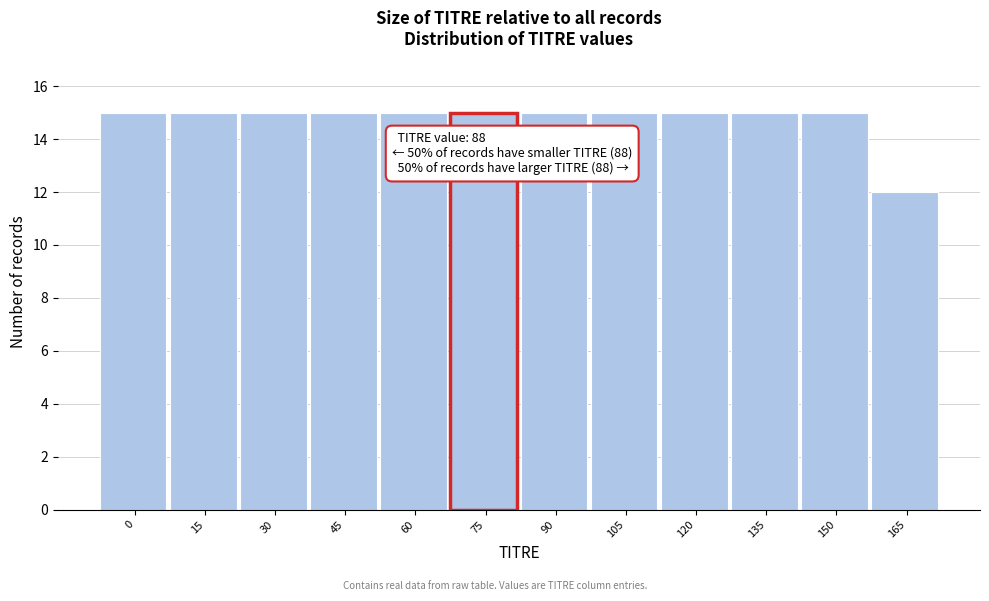

Reading right to left, transcribe all the data shown in this chart.

165=12	150=15	135=15	120=15	105=15	90=15	60=15	45=15	30=15	15=15	0=15